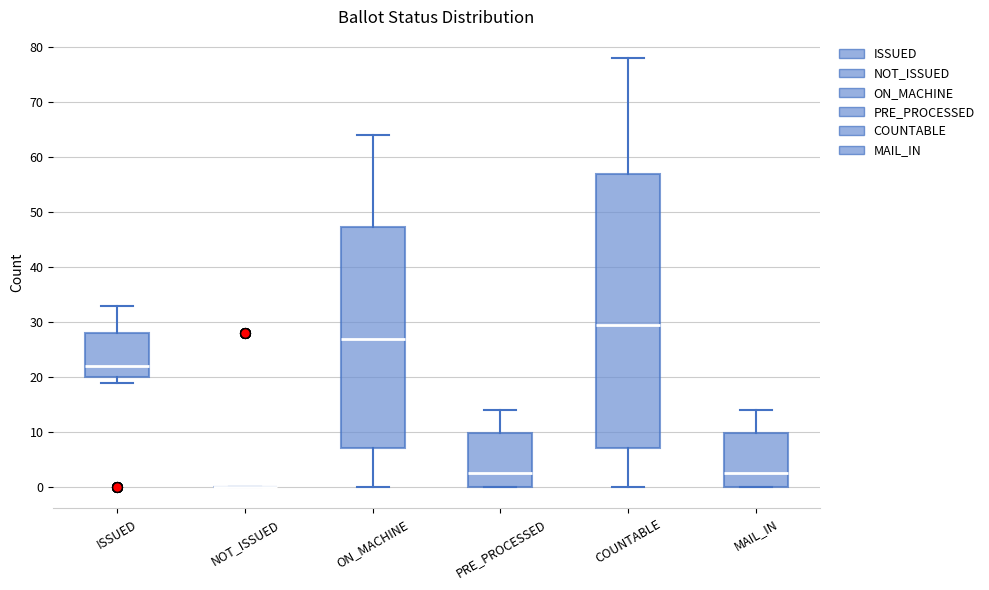

Where does the upper whisker of the box for ON_MACHINE end on the y-axis? The values are not printed on the chart, so give them approximately, as read against the axis.

64